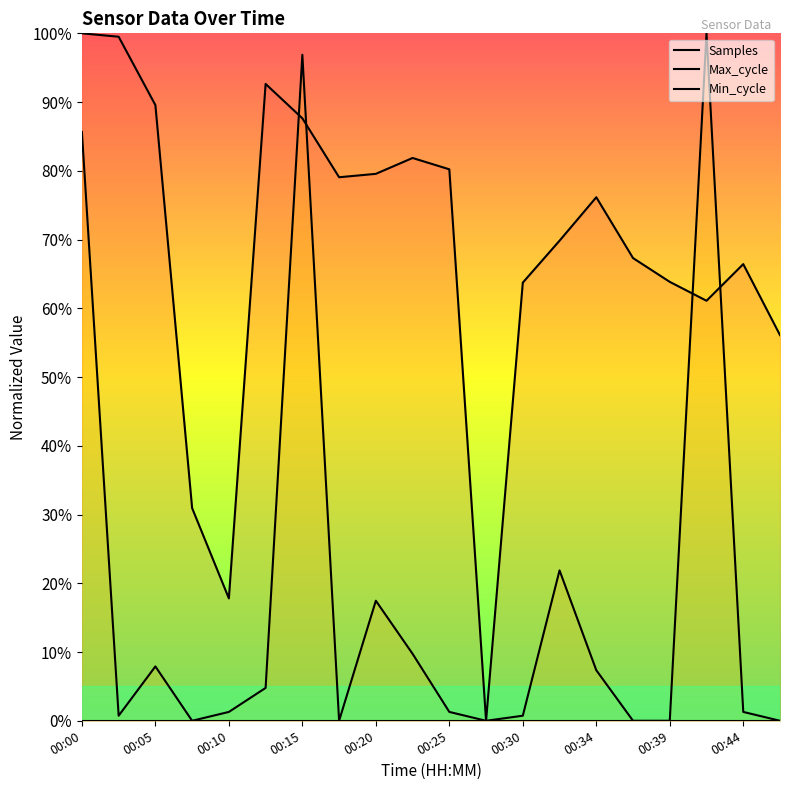

True or false: Max_cycle has more than 0 interior local peaks.

True